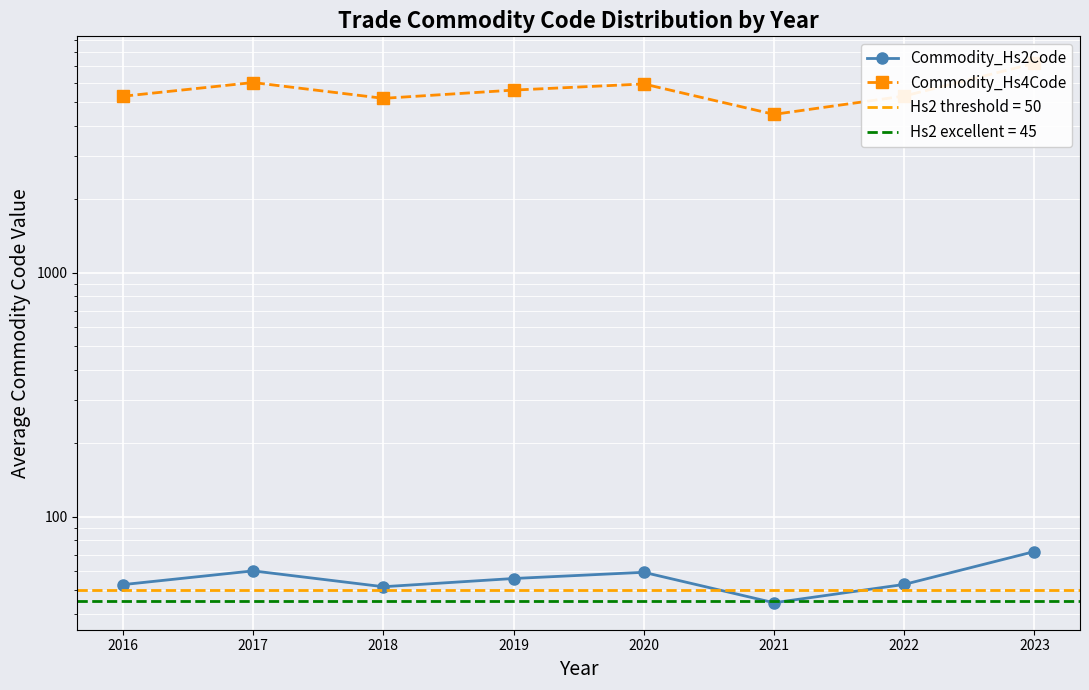

At which category does Commodity_Hs2Code reach its first local valley?

2018